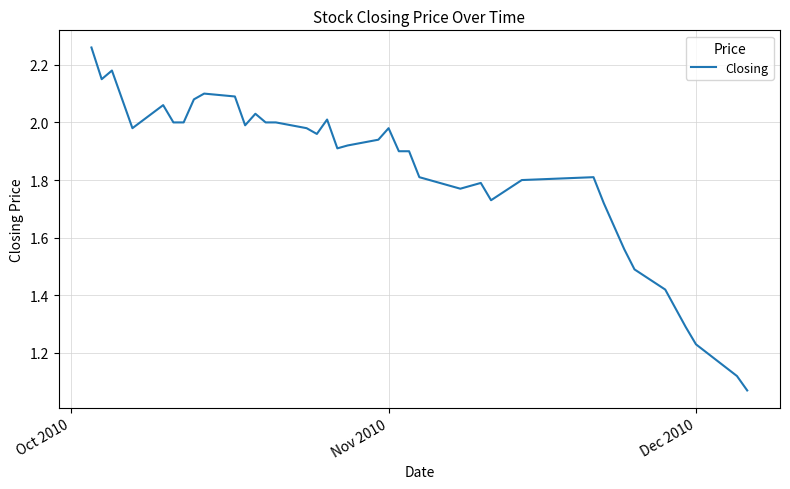

How many distinct data groups are displayed?

1